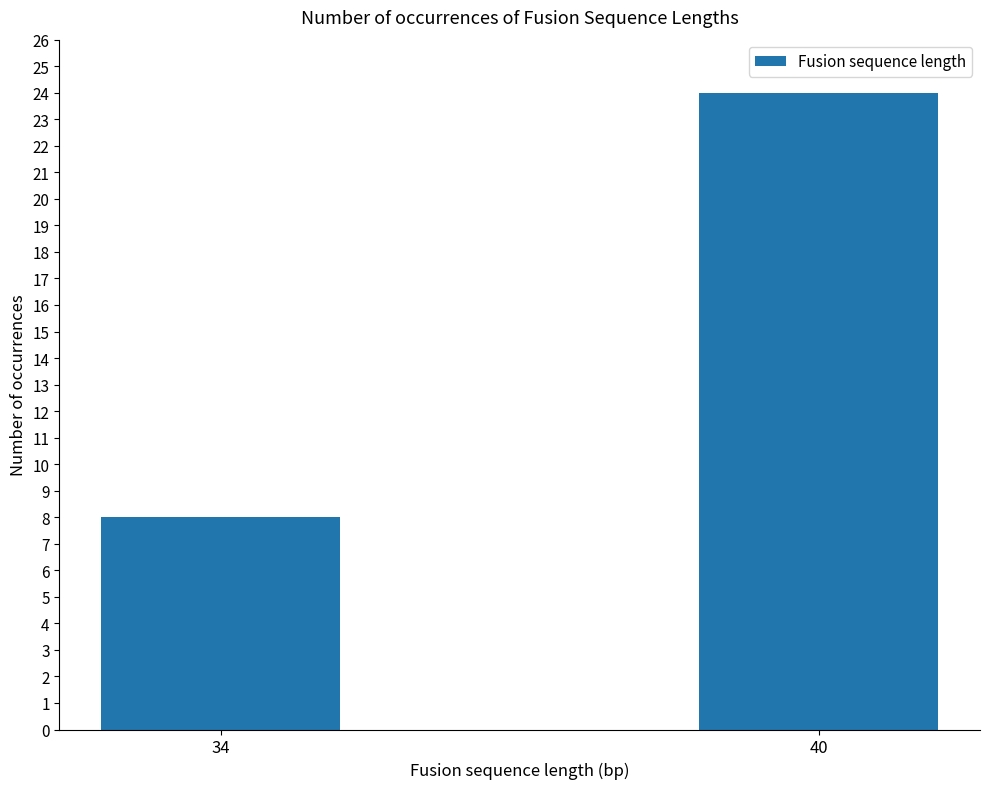

Reading right to left, what are all the values shown in this chart?

40=24	34=8